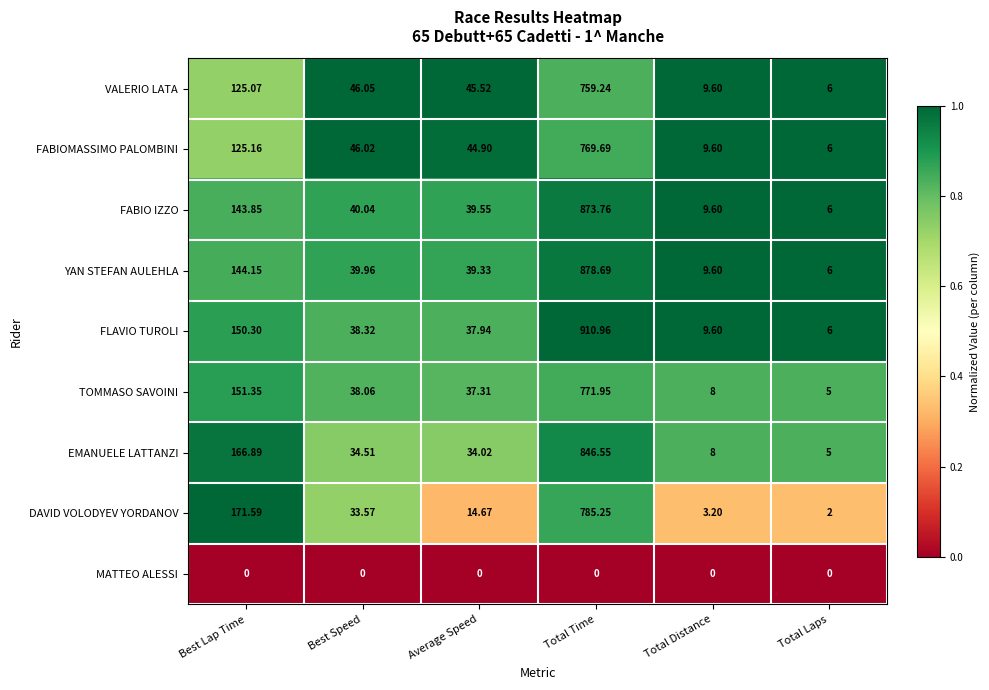

List the series in order of their peak value, lowest first.

MATTEO ALESSI, VALERIO LATA, FABIOMASSIMO PALOMBINI, TOMMASO SAVOINI, DAVID VOLODYEV YORDANOV, EMANUELE LATTANZI, FABIO IZZO, YAN STEFAN AULEHLA, FLAVIO TUROLI